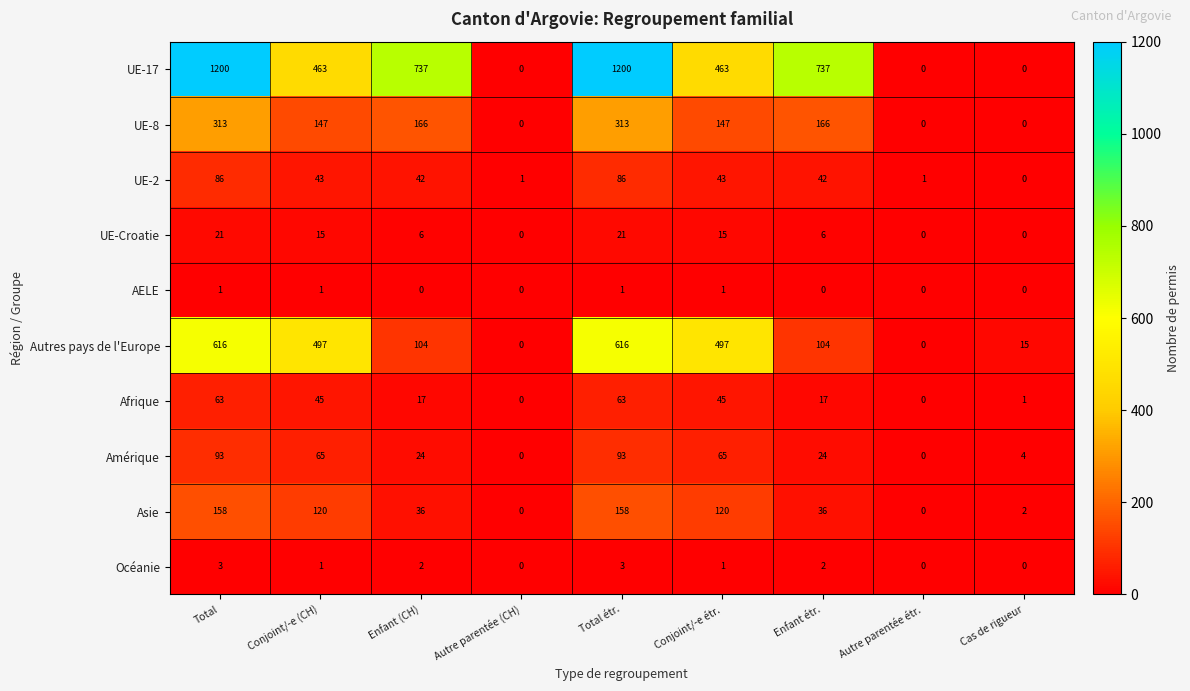

What is the maximum value for UE-Croatie?

21